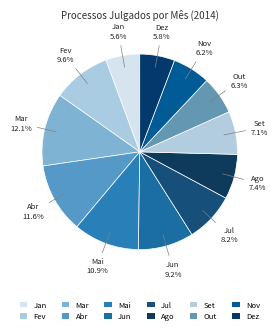

Is there a majority slice in this chart?

No